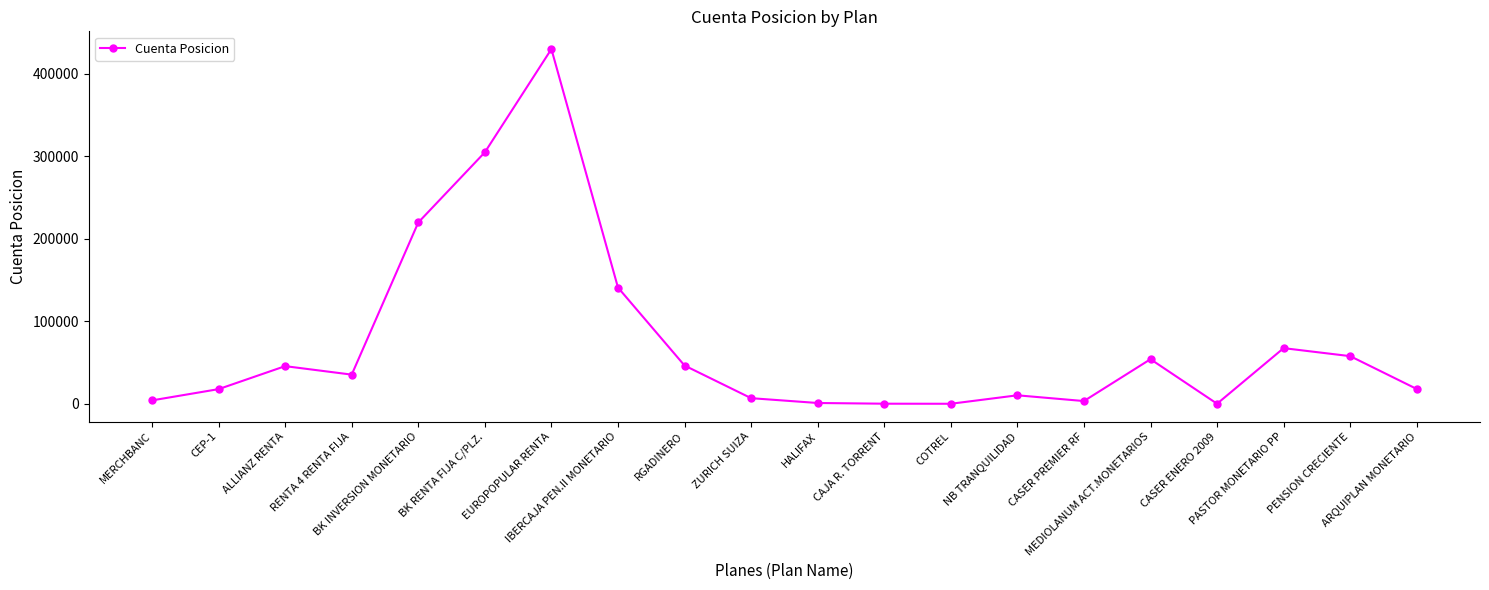

Where is the first local minimum?

RENTA 4 RENTA FIJA